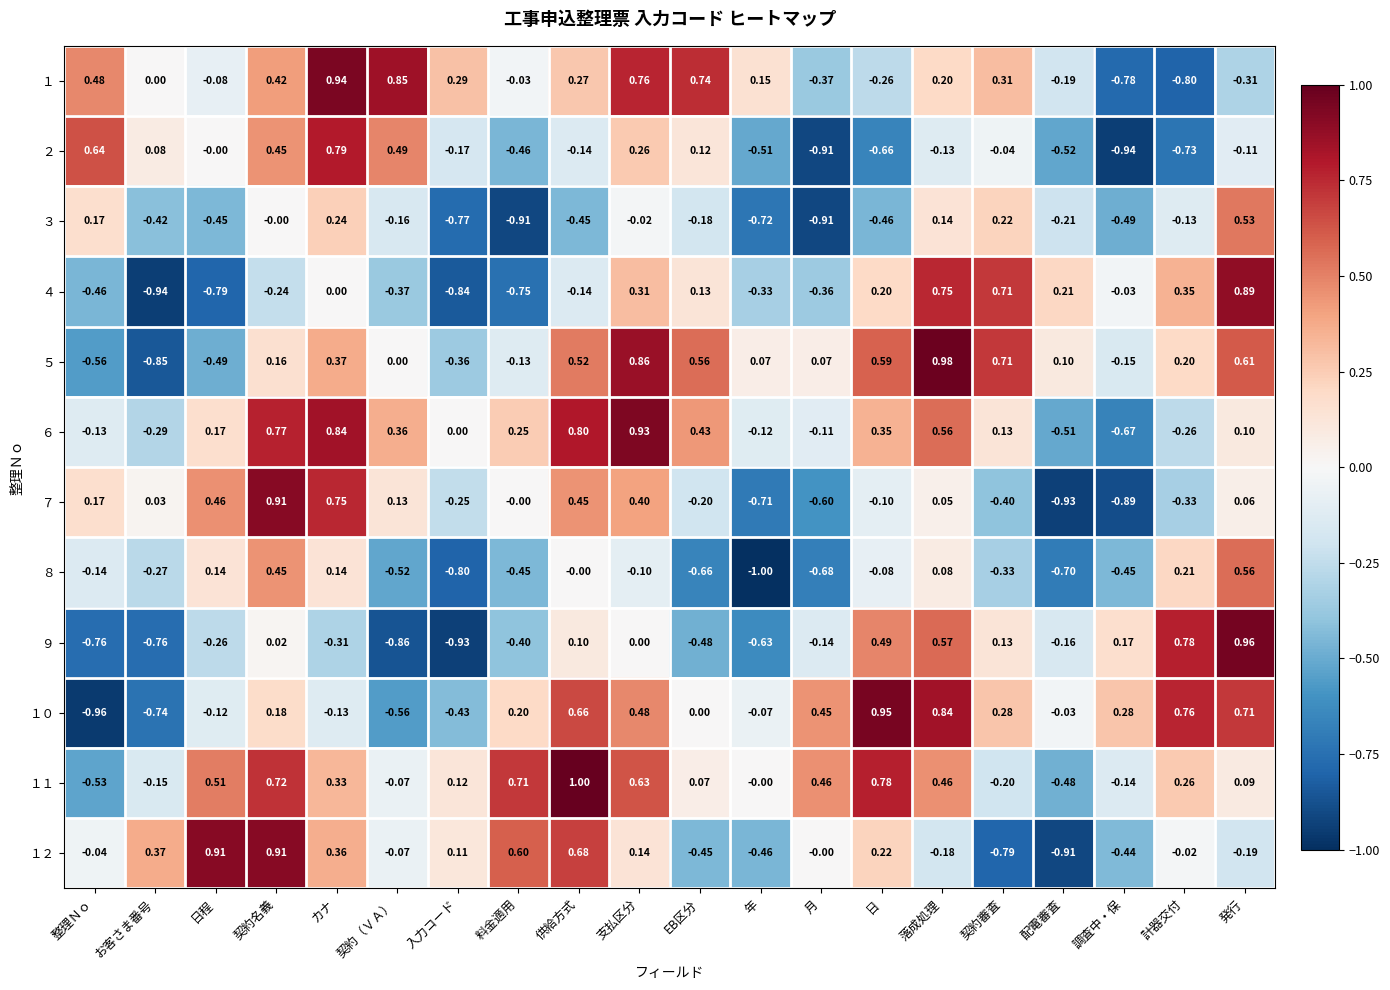

How many distinct data groups are displayed?

12